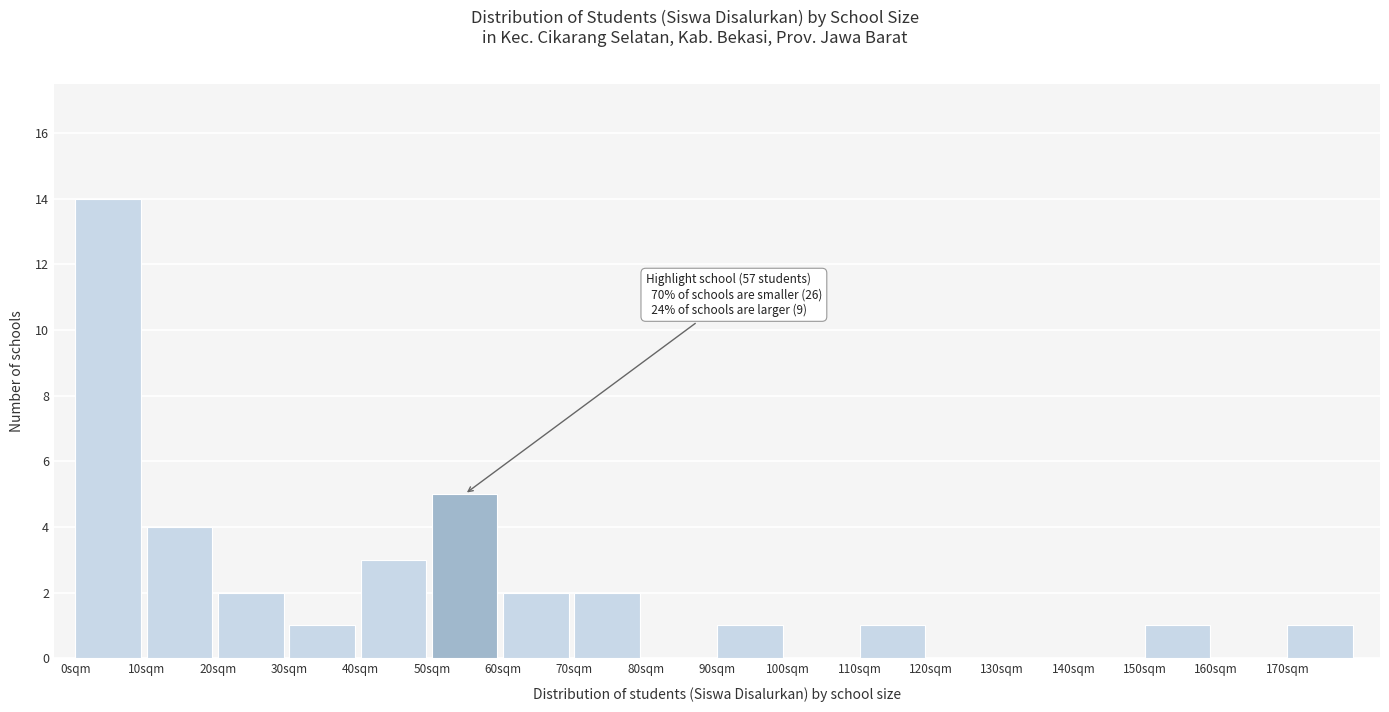

Which range on the x-axis has the tallest bar?

0 to 10